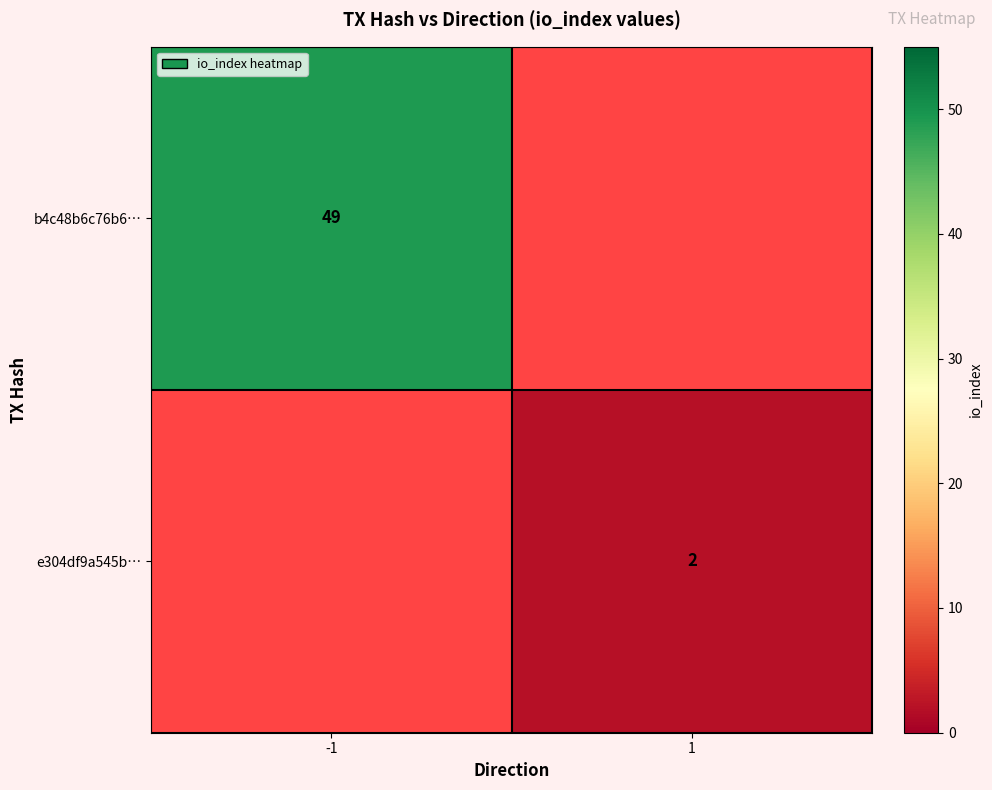

Is the value of b4c48b6c76b6… at -1 greater than the value of e304df9a545b… at 1?

Yes